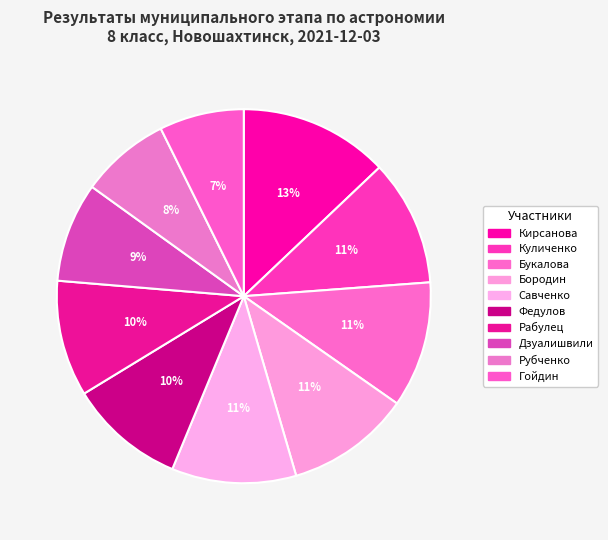

Does Дзуалишвили account for over 50% of the chart?

No